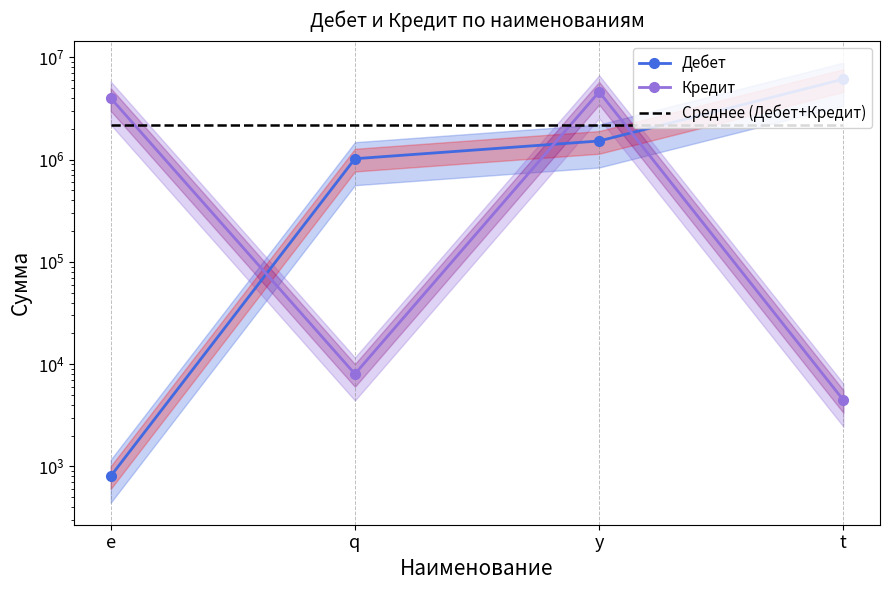

Reading left to right, what are all the values shown in this chart?

Дебет: e=800.0	q=1021020.0	y=1522123.0	t=6126124.0
Кредит: e=4000020.0	q=8000.0	y=4606132.0	t=4444.0
Среднее (Дебет+Кредит): e=2161082.9	q=2161082.9	y=2161082.9	t=2161082.9